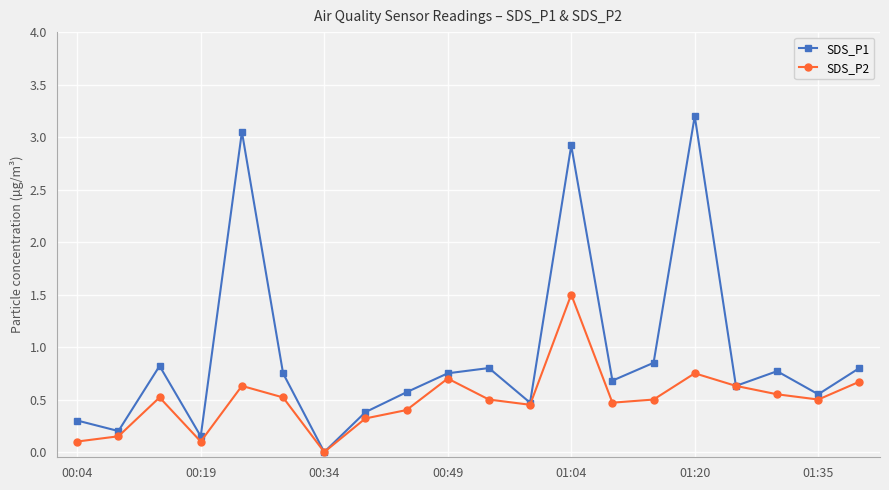

How many lines are shown in the chart?

2